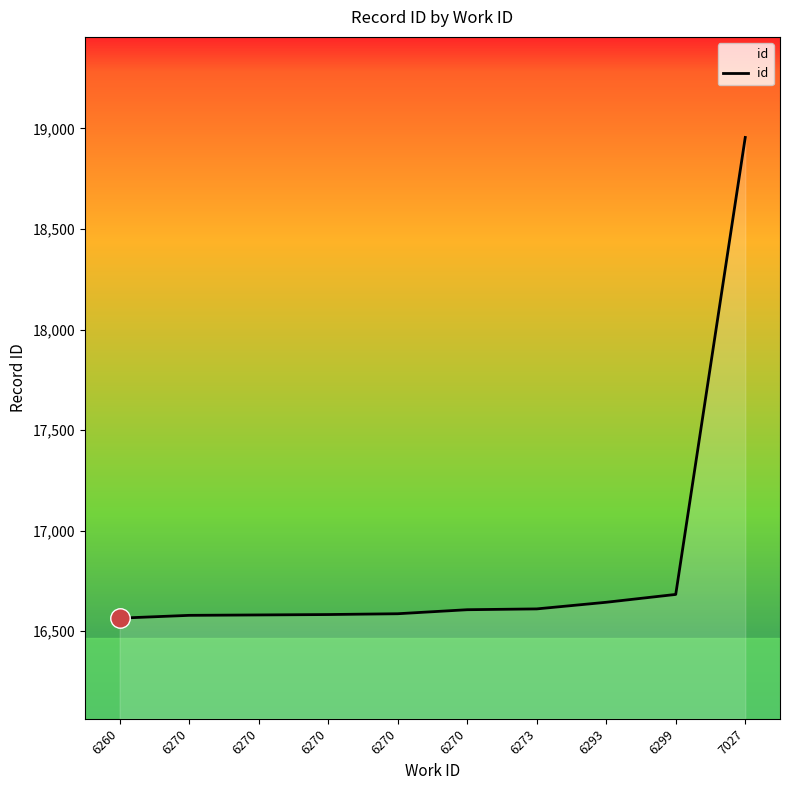

What is the change in value from 6270 to 7027?

+2376